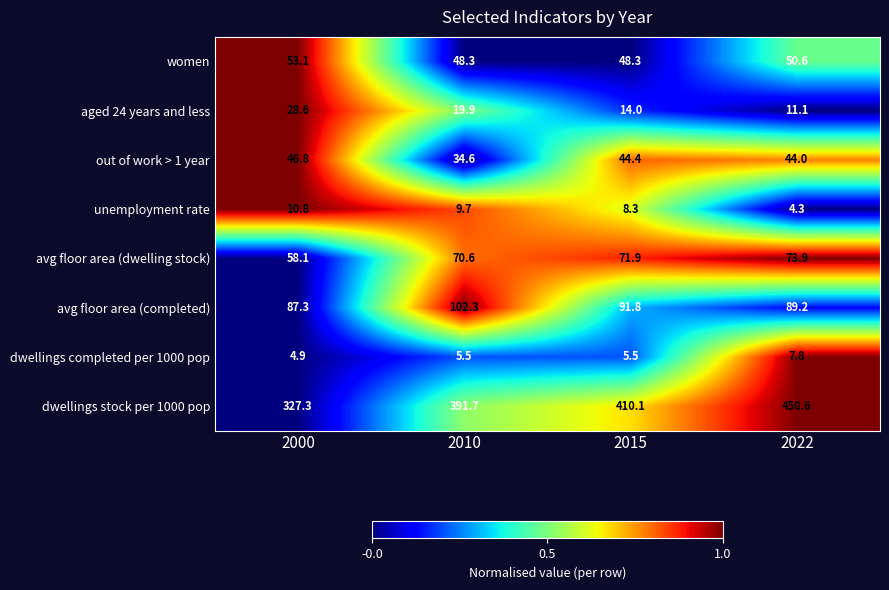

Which series has the largest range (max minus min)?

dwellings stock per 1000 pop